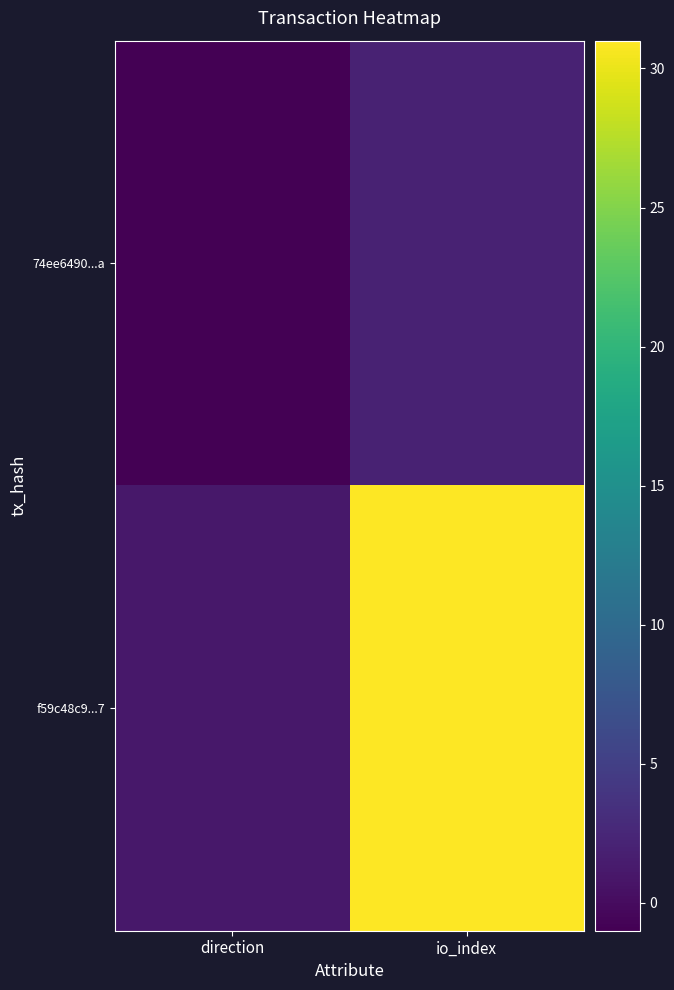

Reading left to right, extract all data points from this chart.

74ee6490...a: direction=-1	io_index=2
f59c48c9...7: direction=1	io_index=31